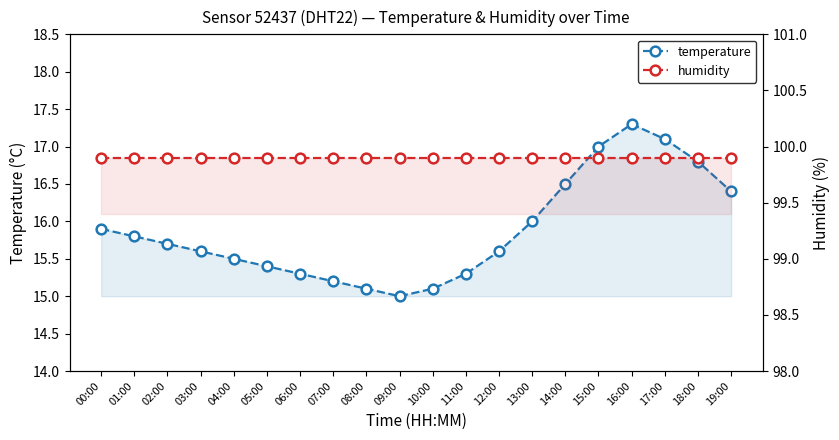

What is the average value of the humidity series?

99.9